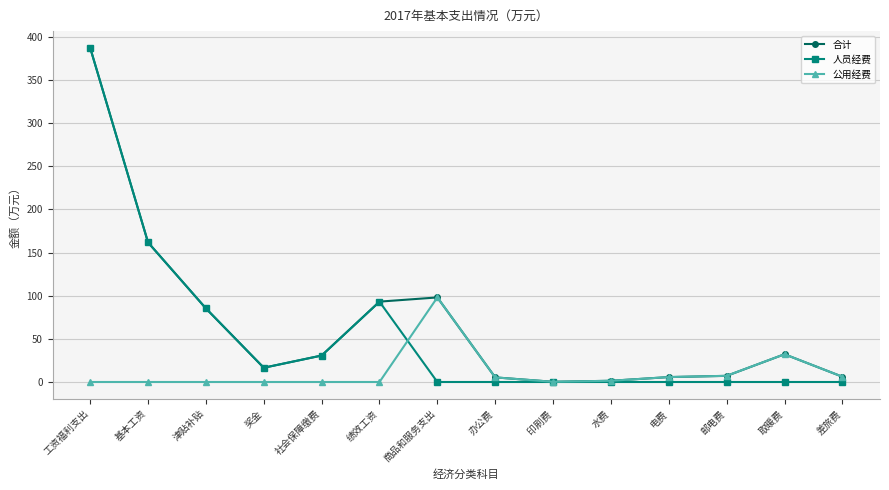

Which series has the largest range (max minus min)?

人员经费